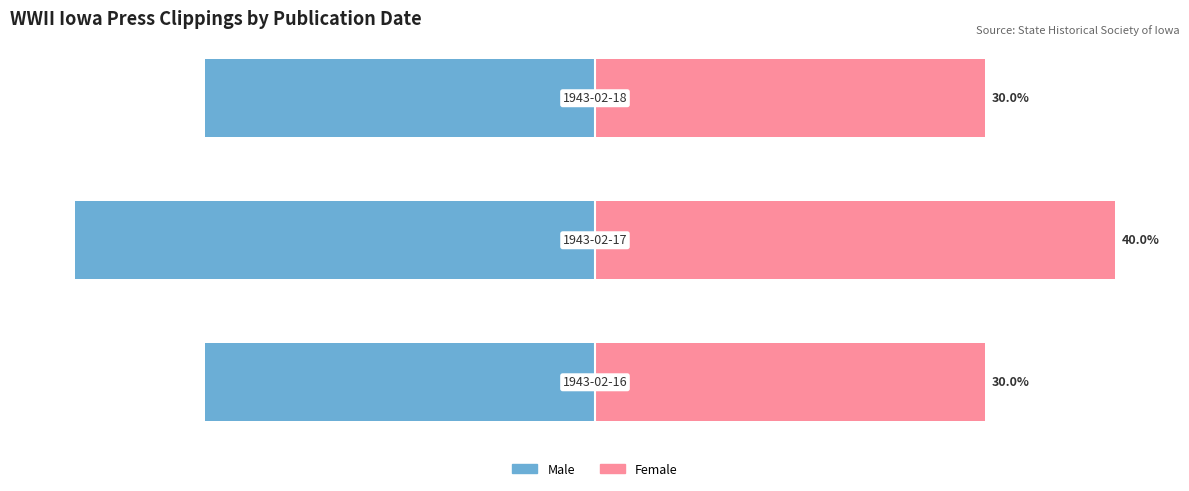

Which series changed the most between 0 and 1?

Male